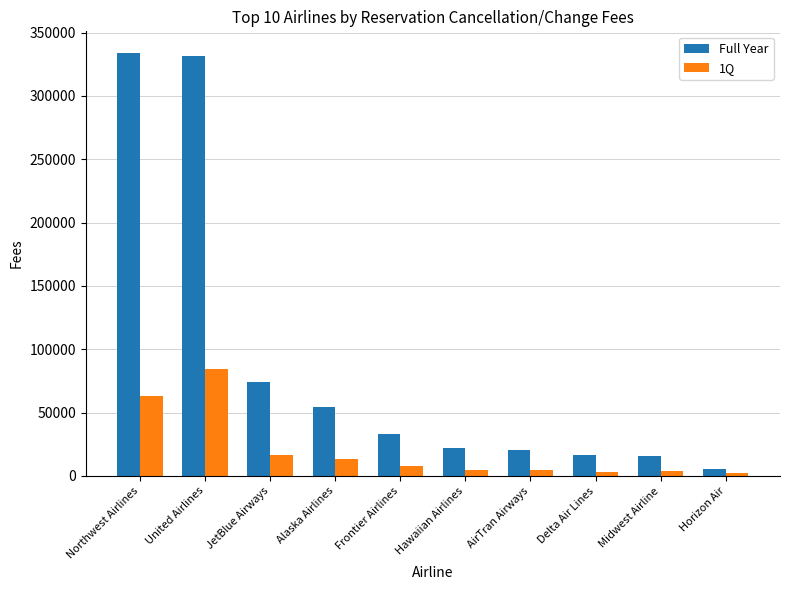

How many distinct data groups are displayed?

2